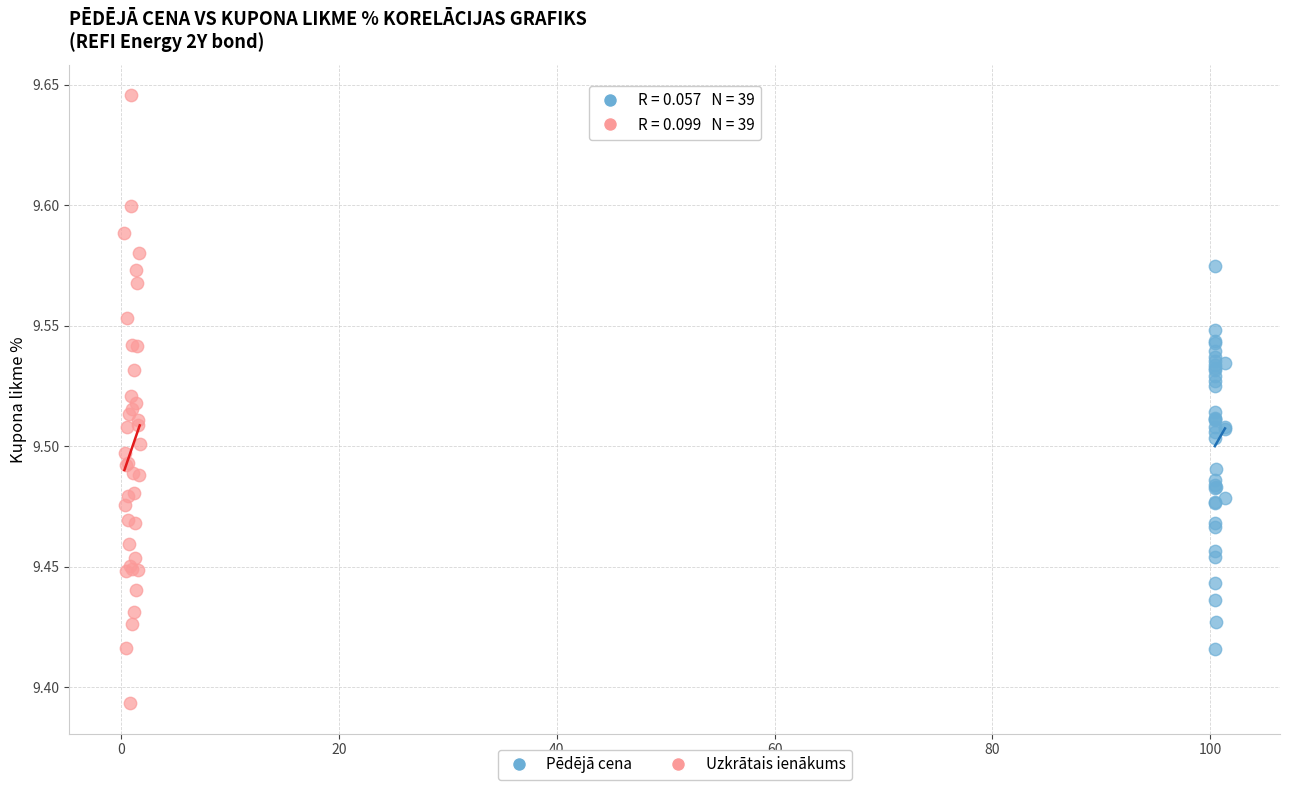

Which series reaches the minimum Y coordinate?

Uzkrātais ienākums